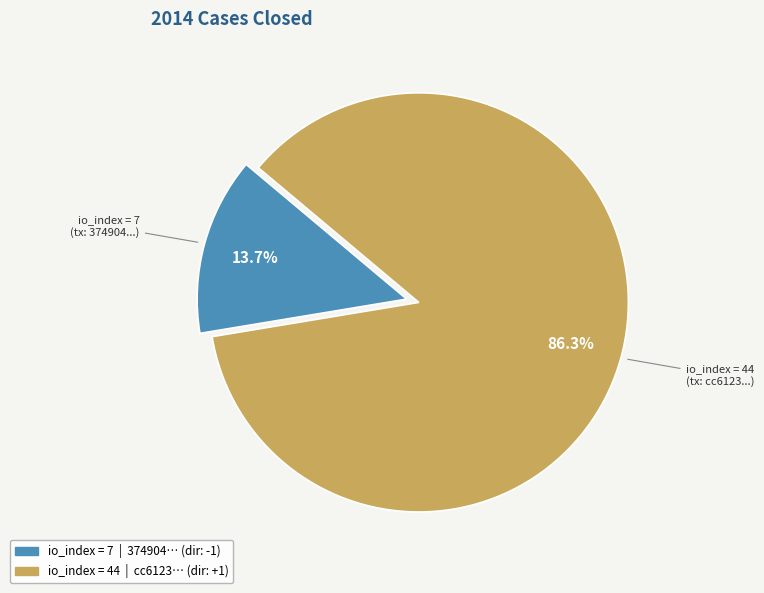

Does any single category account for the majority?

Yes